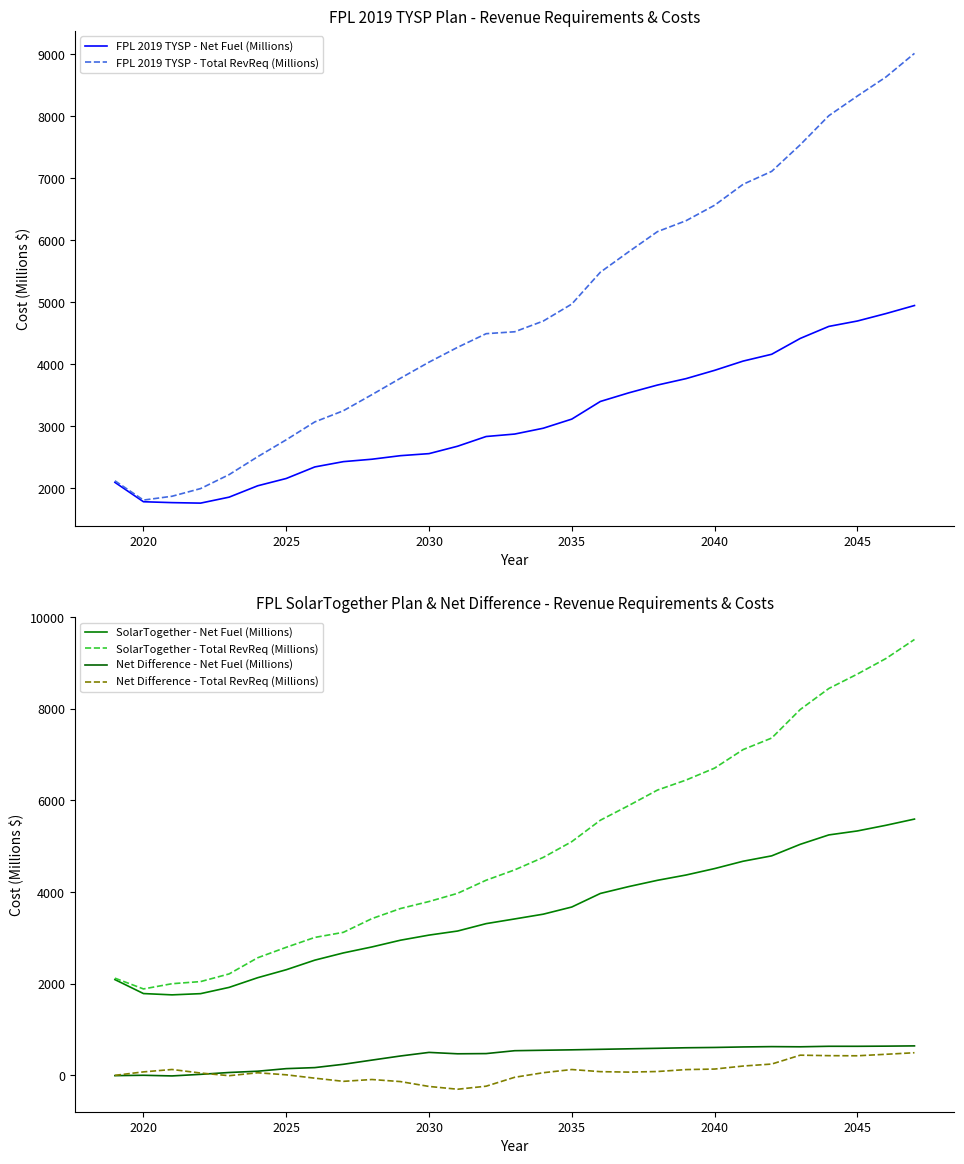

How many values in Net Difference - Total RevReq (Millions) are above zero?

20